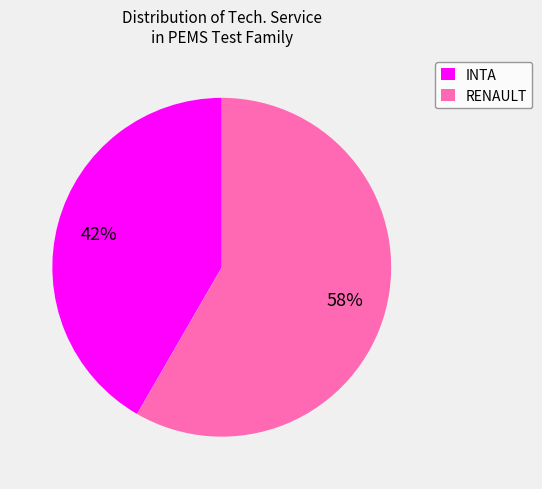

What percentage is the INTA slice, to the nearest percent?

42%